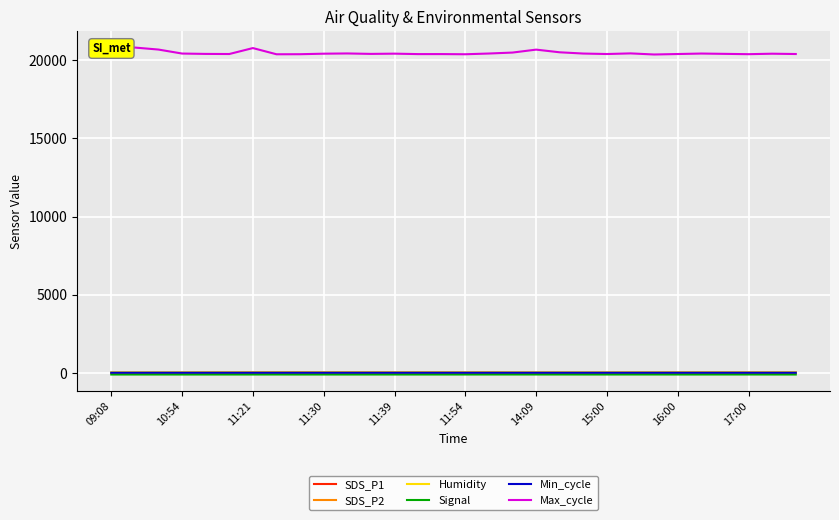

Which series has the widest spread of values?

Max_cycle